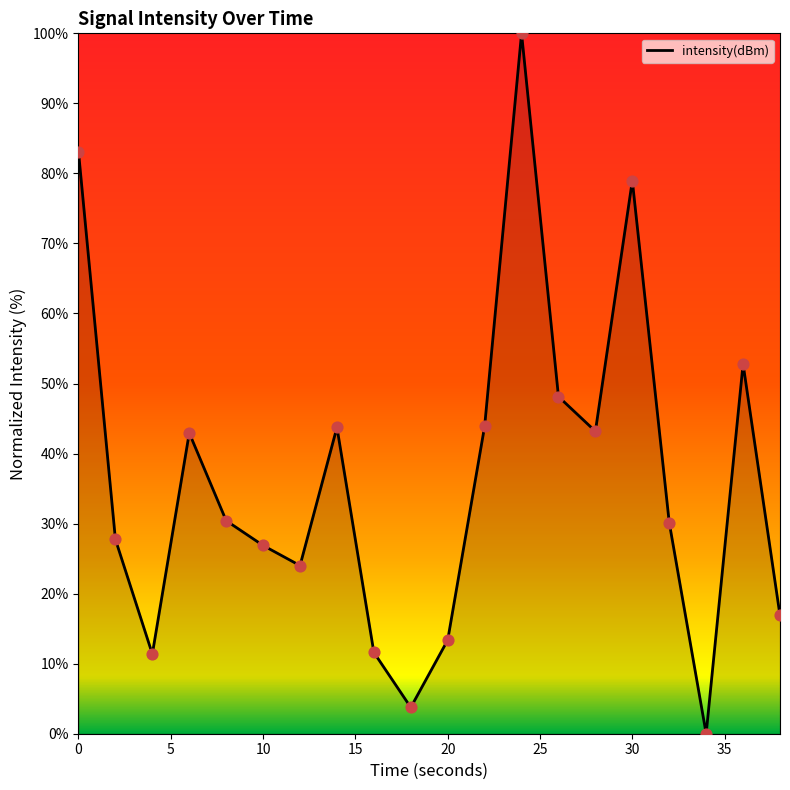

What is the difference between the maximum and minimum values?

100.0